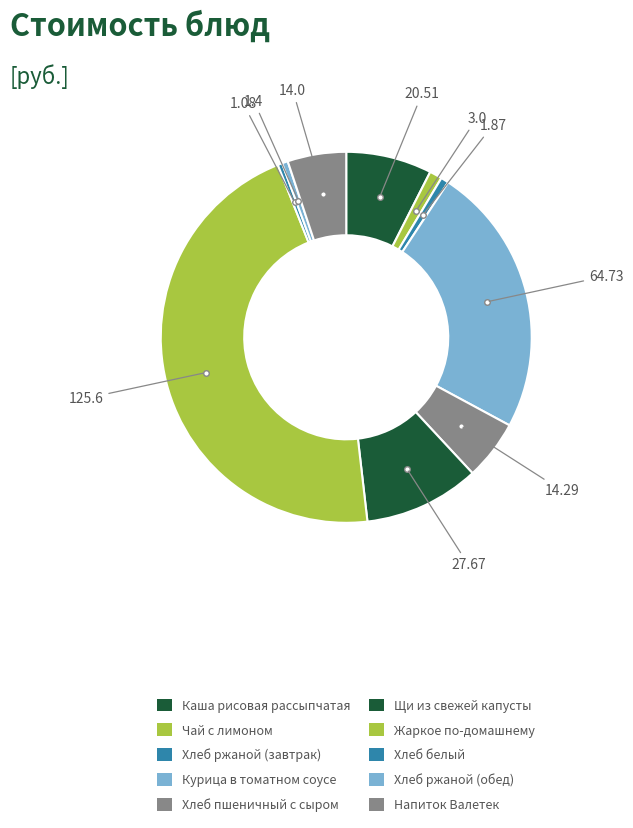

How many slices are in this pie chart?

10